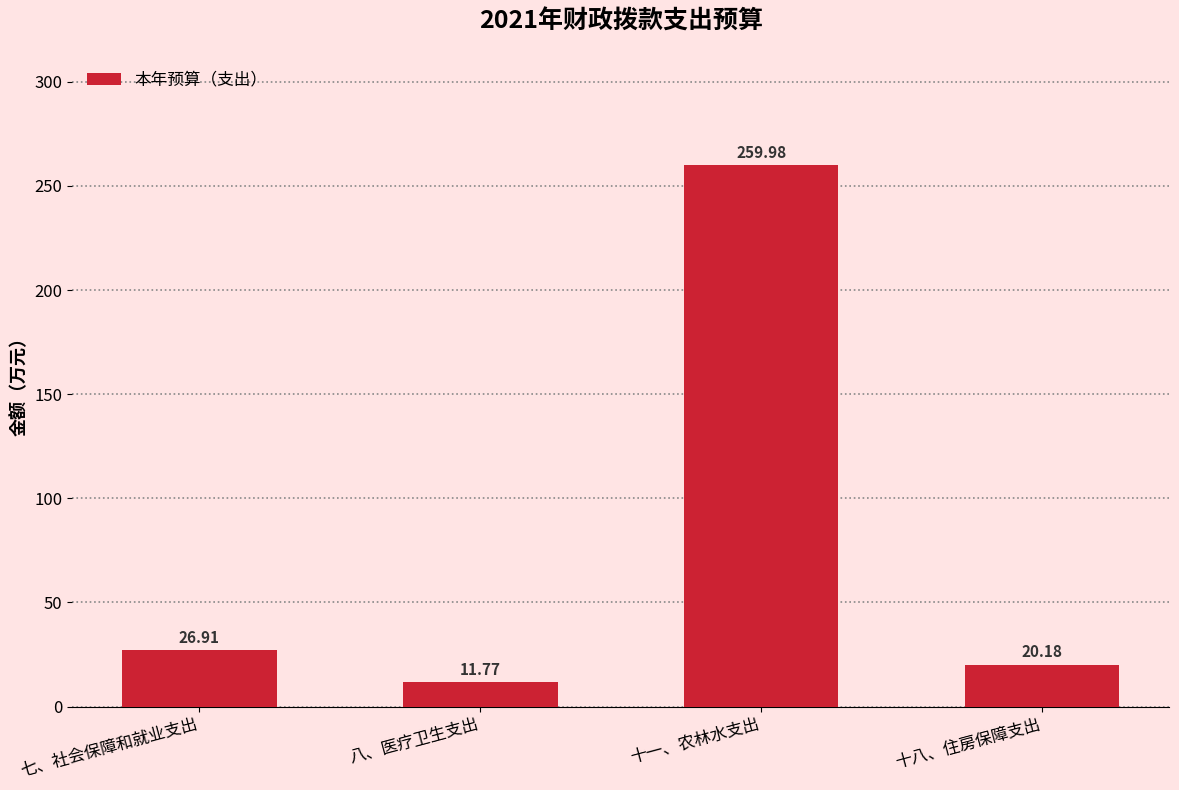

What is the ratio of the value at 七、社会保障和就业支出 to the value at 十八、住房保障支出?

1.3